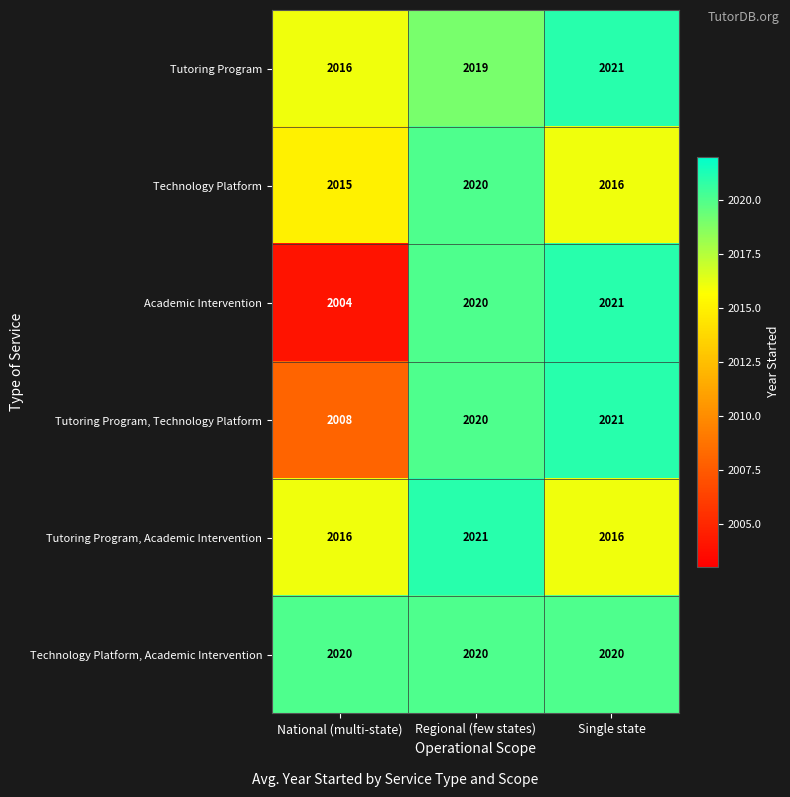

Which series has the widest spread of values?

Academic Intervention